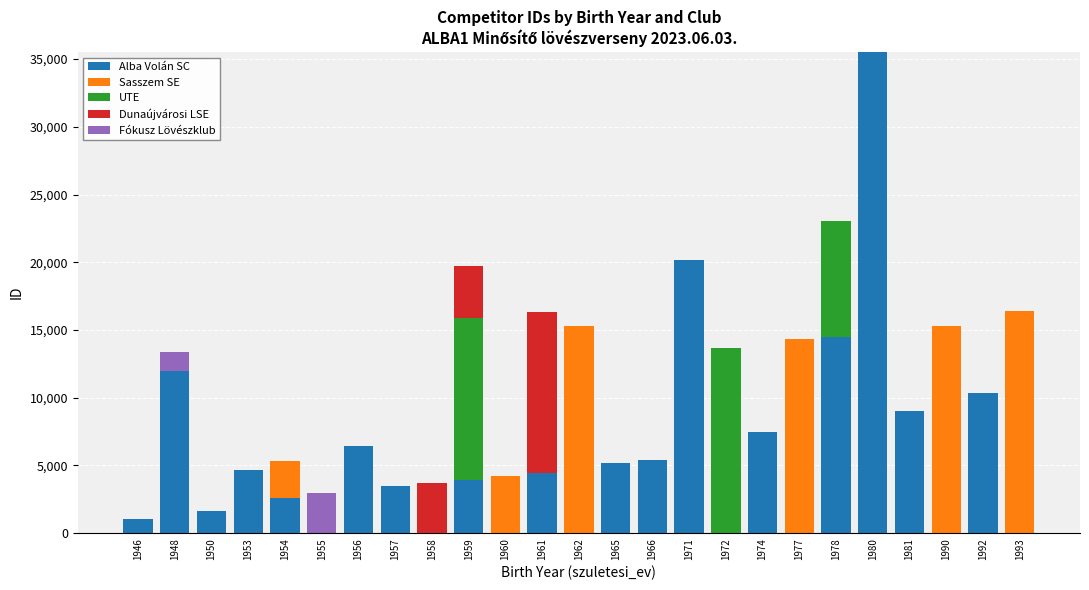

Is it true that Alba Volán SC equals 1652 at 1950?

True